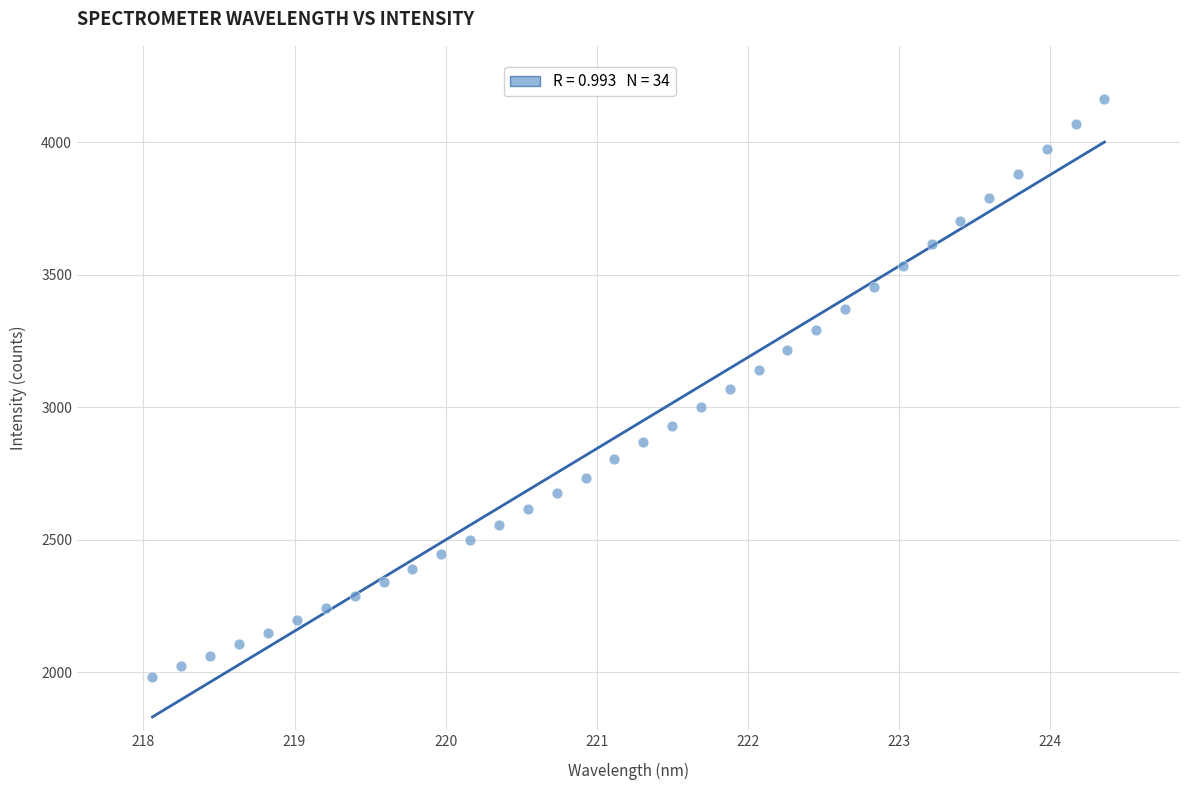

What is the range of X values (max minus min)?

6.3